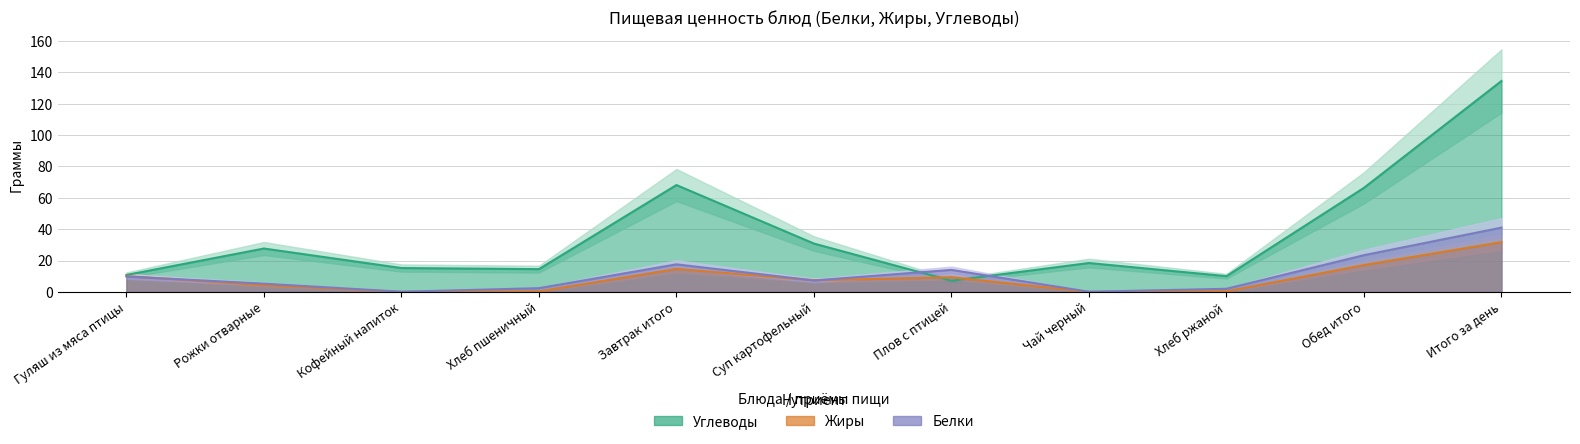

What is the value of the Белки point at the 6th from the left?

7.3